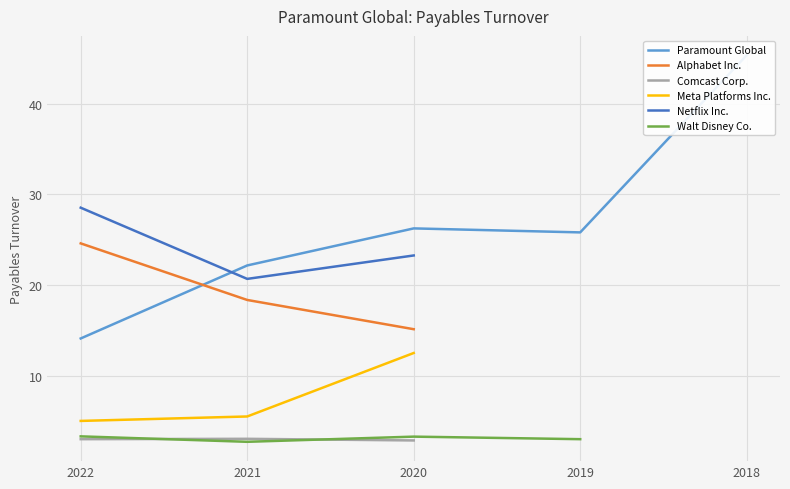

What are all the series names shown in the legend?

Paramount Global, Alphabet Inc., Comcast Corp., Meta Platforms Inc., Netflix Inc., Walt Disney Co.